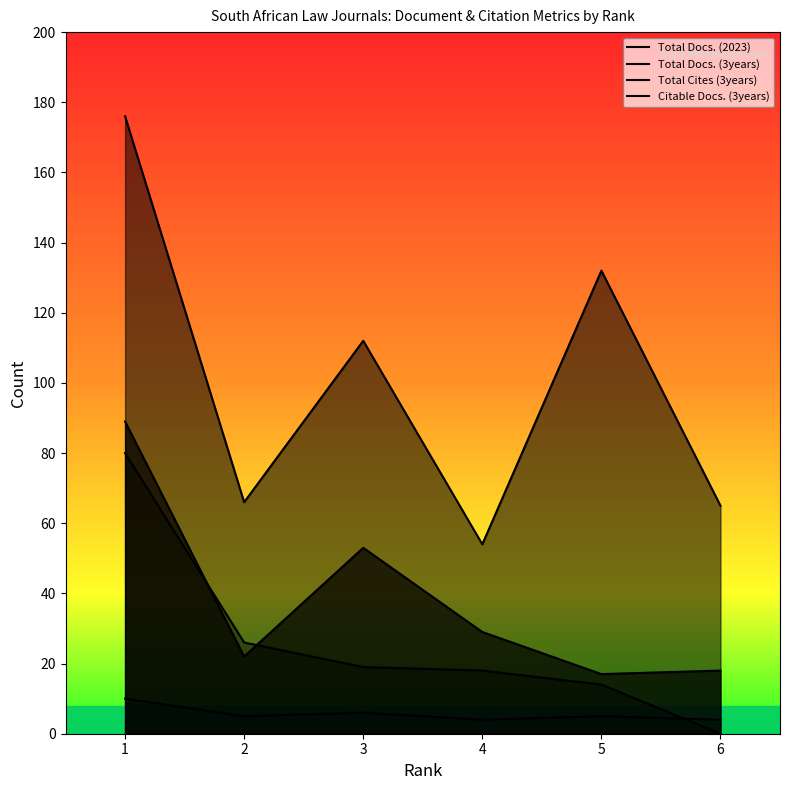

True or false: Total Docs. (2023) and Citable Docs. (3years) intersect in this chart.

False